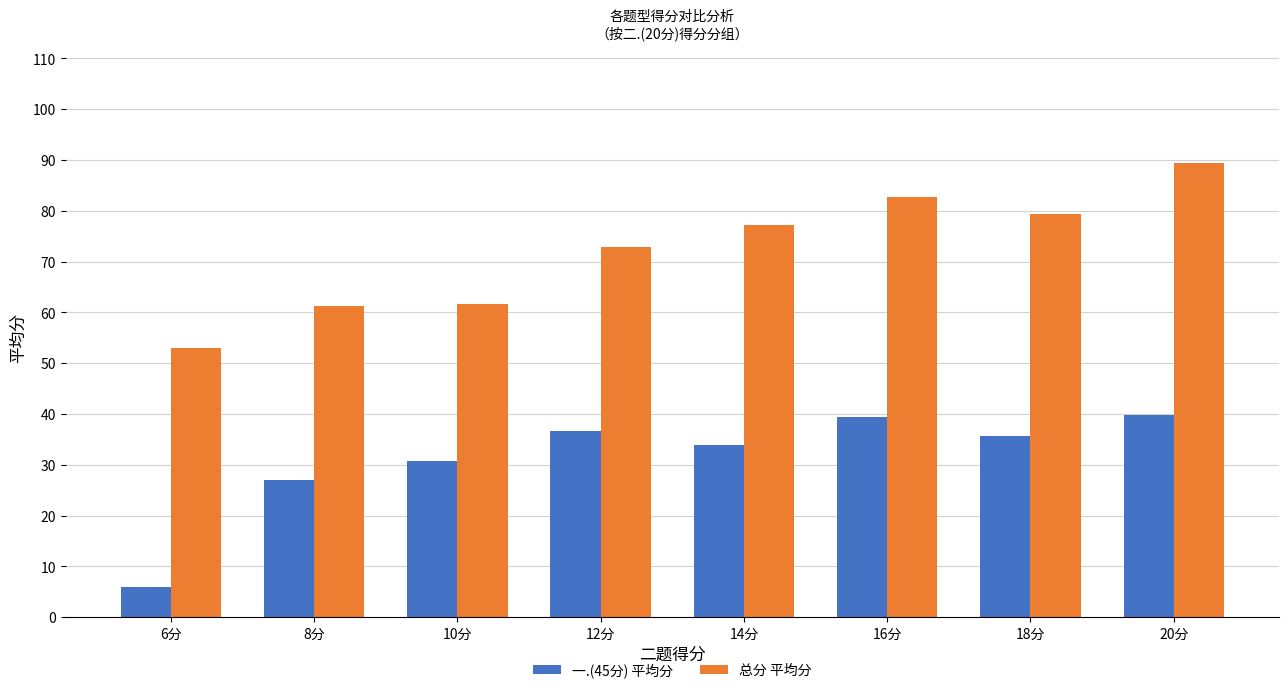

Which series has the largest total across all categories?

总分 平均分